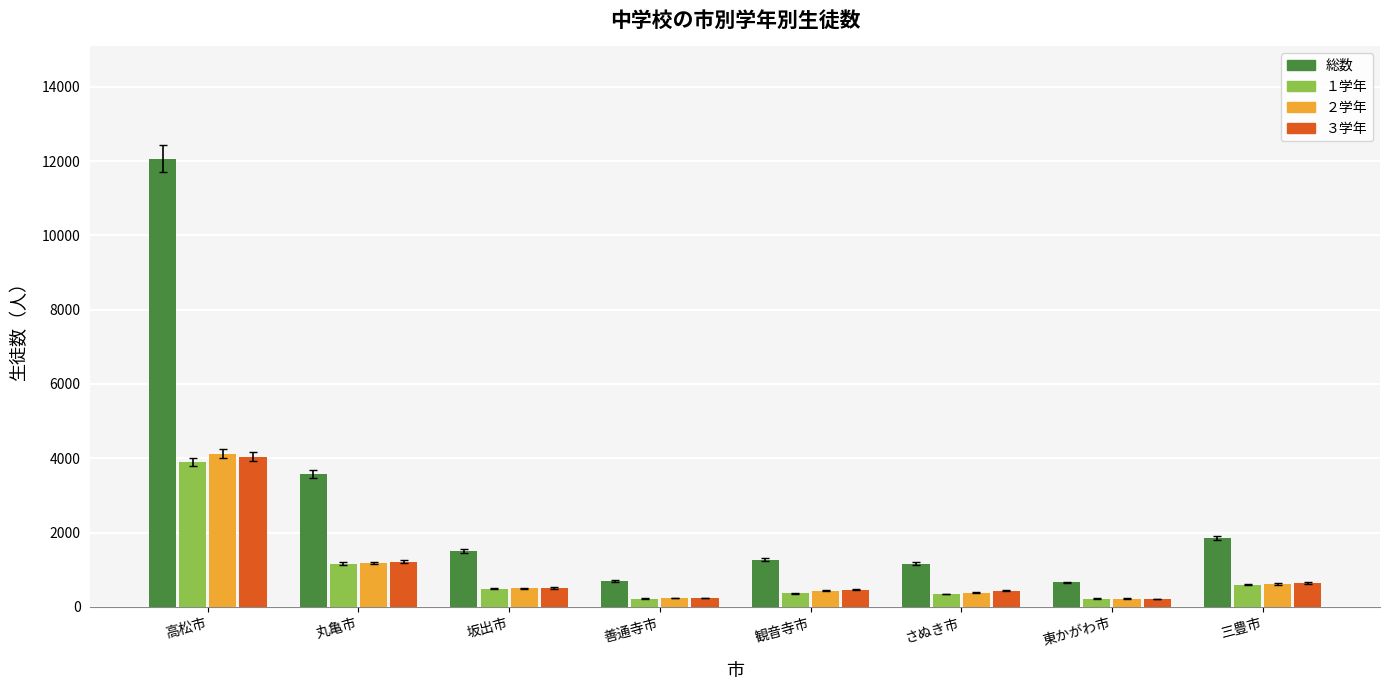

What is the approximate value of ３学年 at 坂出市, to the nearest 100?

500